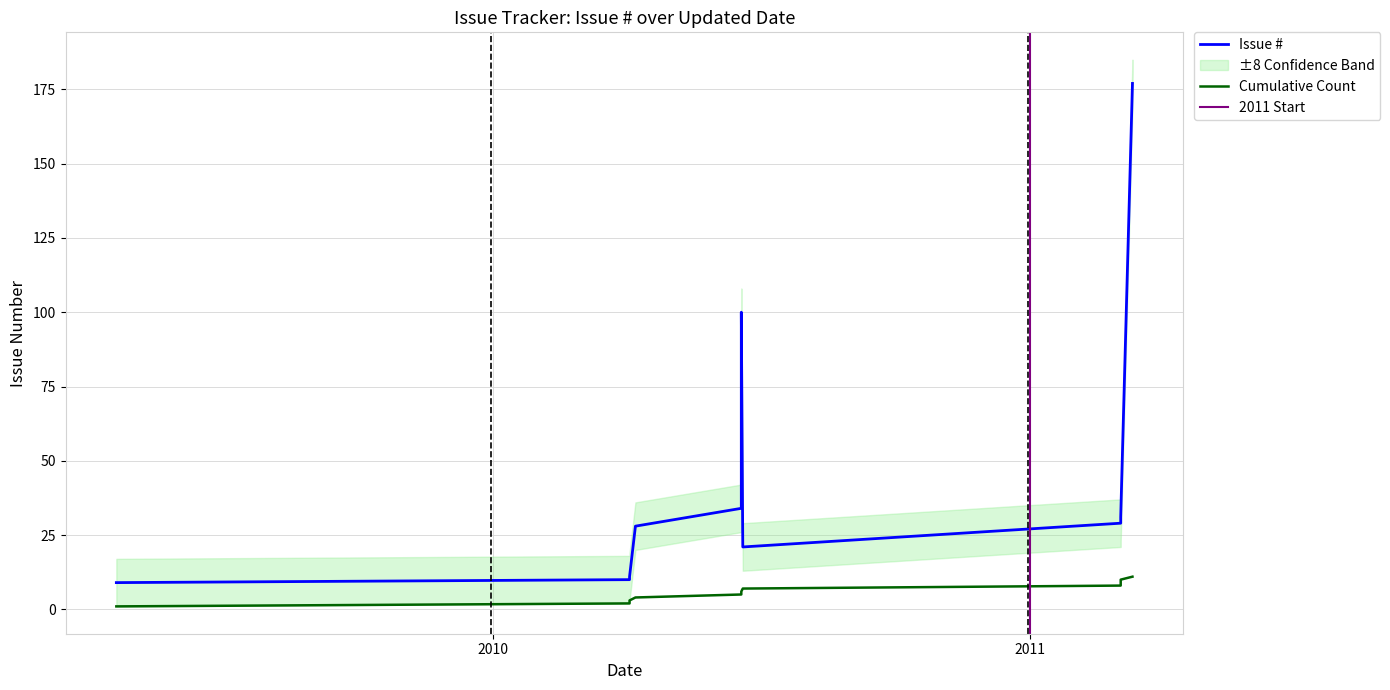

At which label is the value closest to 93?

2010-06-19